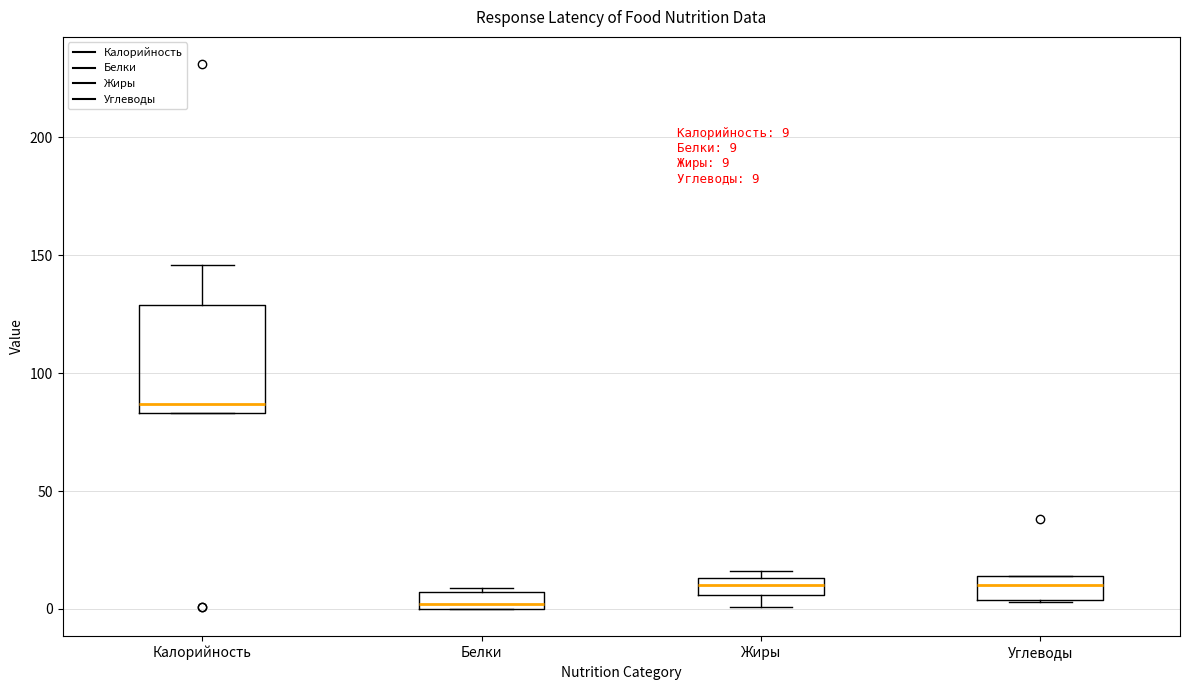

Which box is the tallest, from its lower edge to its upper edge?

Калорийность